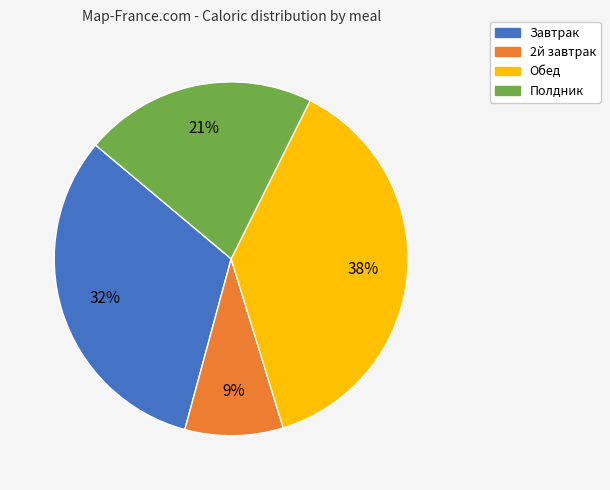

Combined, do Завтрак and Обед account for over 50%?

Yes